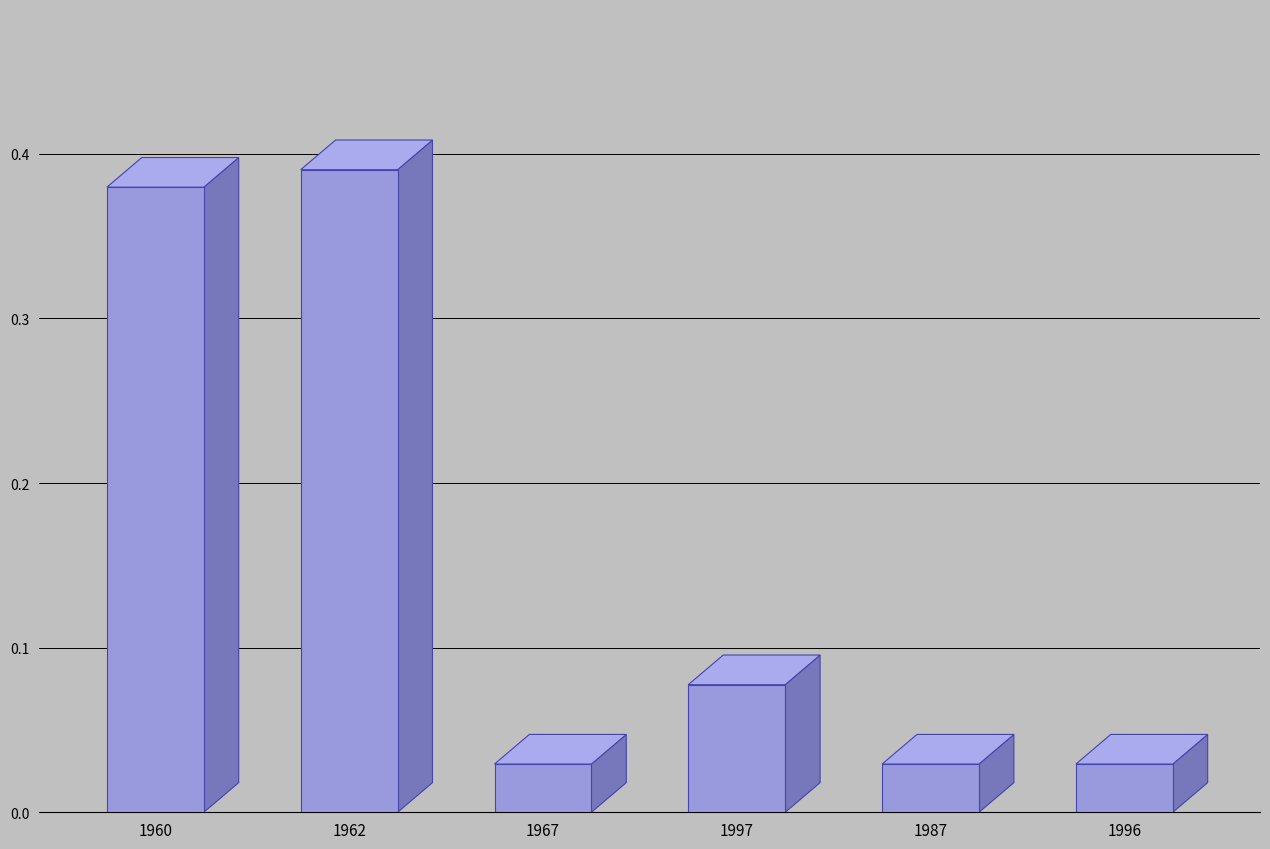

What is the sum of all values?

0.9